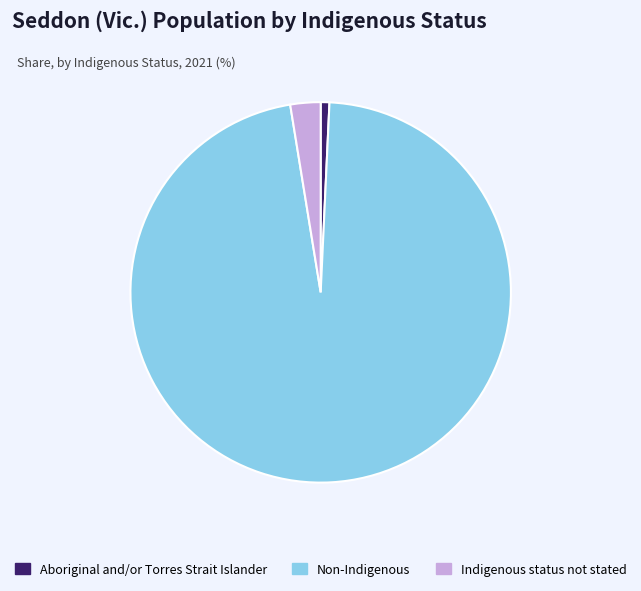

Do Indigenous status not stated and Aboriginal and/or Torres Strait Islander together represent more than half of the pie?

No